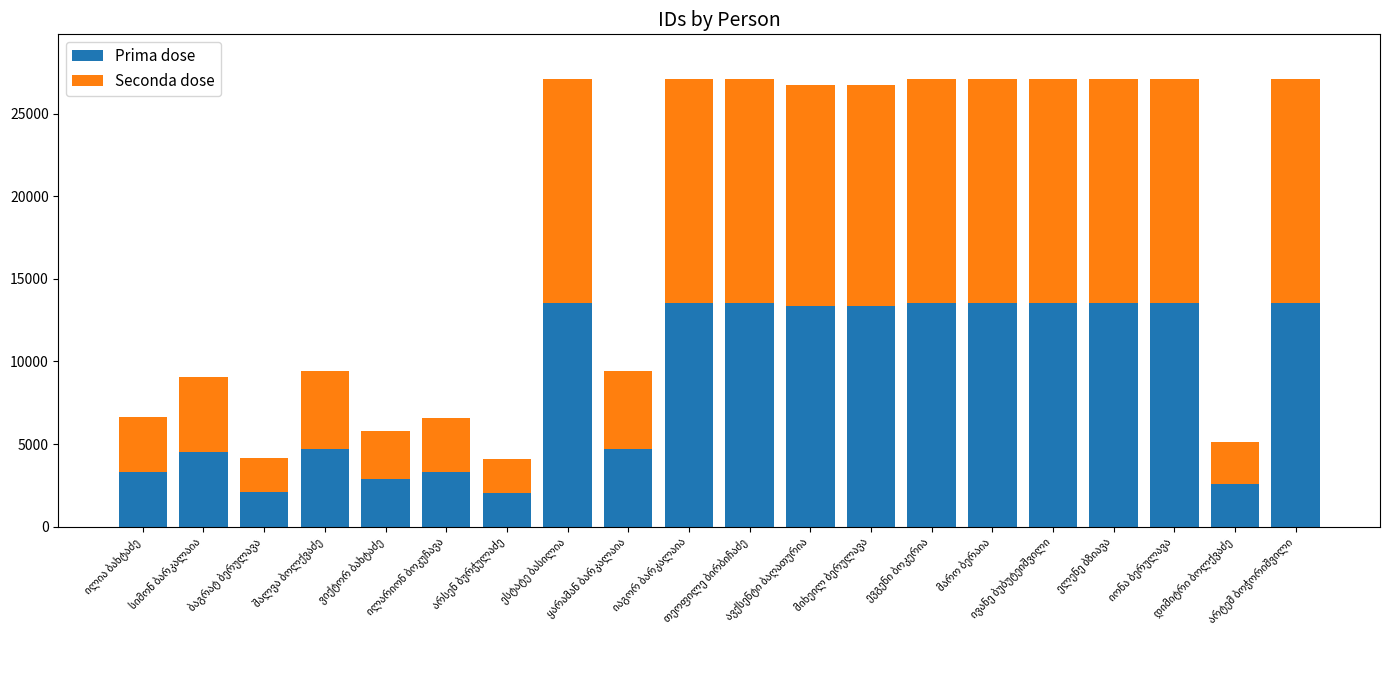

What is the lowest value of the Prima dose series?

2046